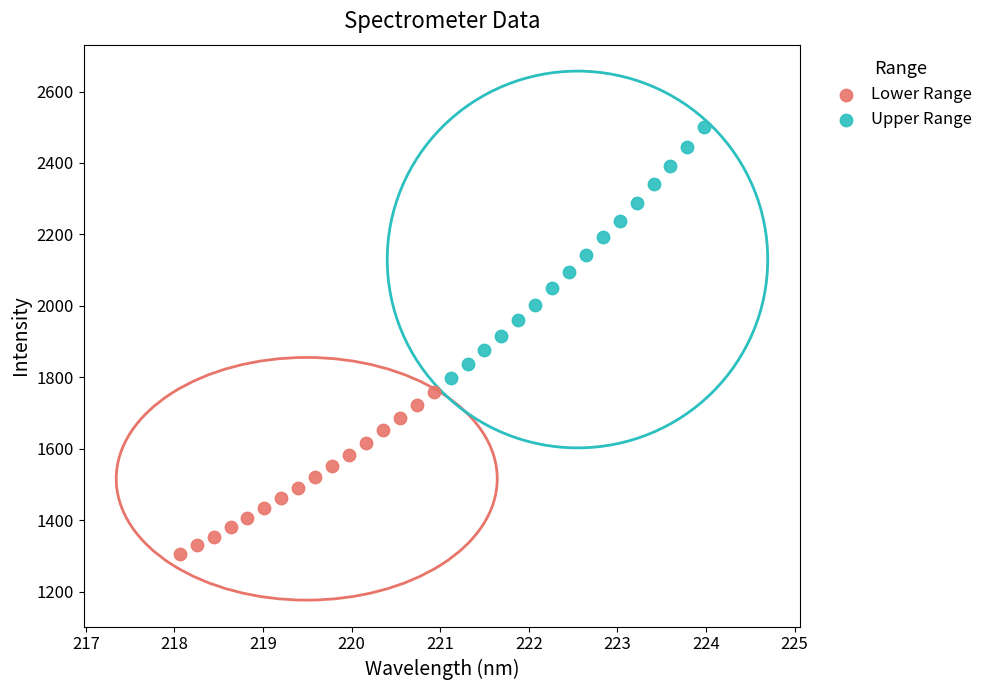

Which series reaches the maximum Y coordinate?

Upper Range